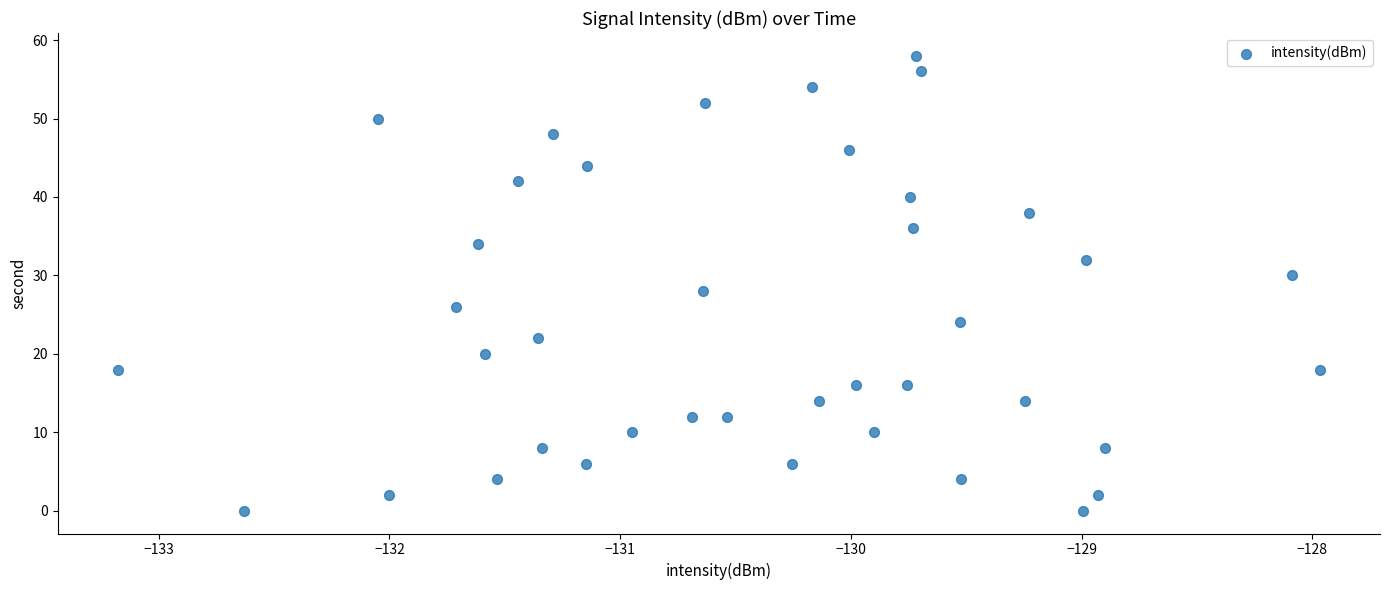

What is the range of Y values (max minus min)?

58